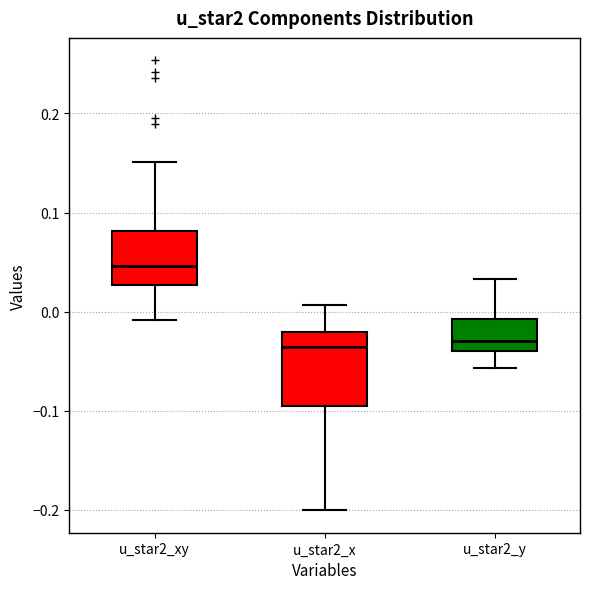

Reading left to right, read every box against the y-axis: the position of its median line, the range the box covers, and the ends of its whiskers. The values are not printed on the chart, so give them approximately, as read against the axis.

u_star2_xy: median 0.05, box 0.03 to 0.08, whiskers -0.01 to 0.15
u_star2_x: median -0.04, box -0.10 to -0.02, whiskers -0.20 to 0.01
u_star2_y: median -0.03, box -0.04 to -0.01, whiskers -0.06 to 0.03